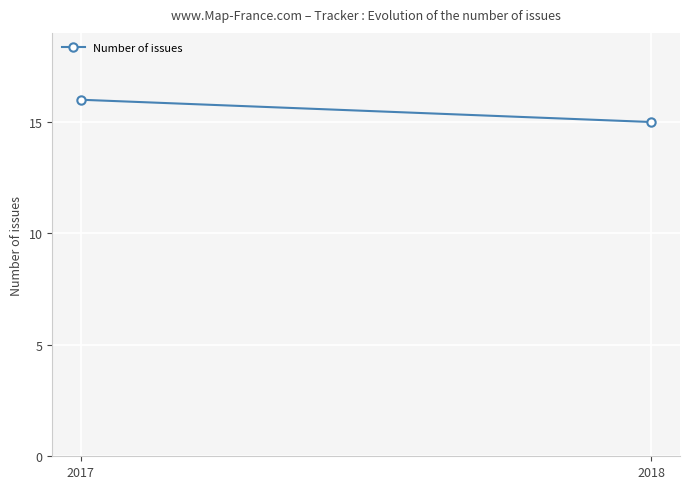

Count the number of data series in this chart.

1